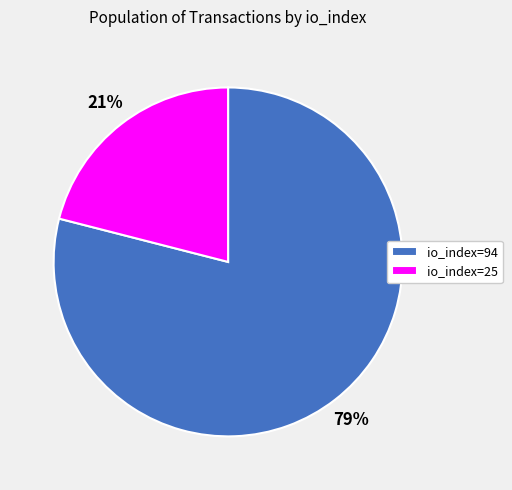

Is there any slice that represents more than half of the pie?

Yes